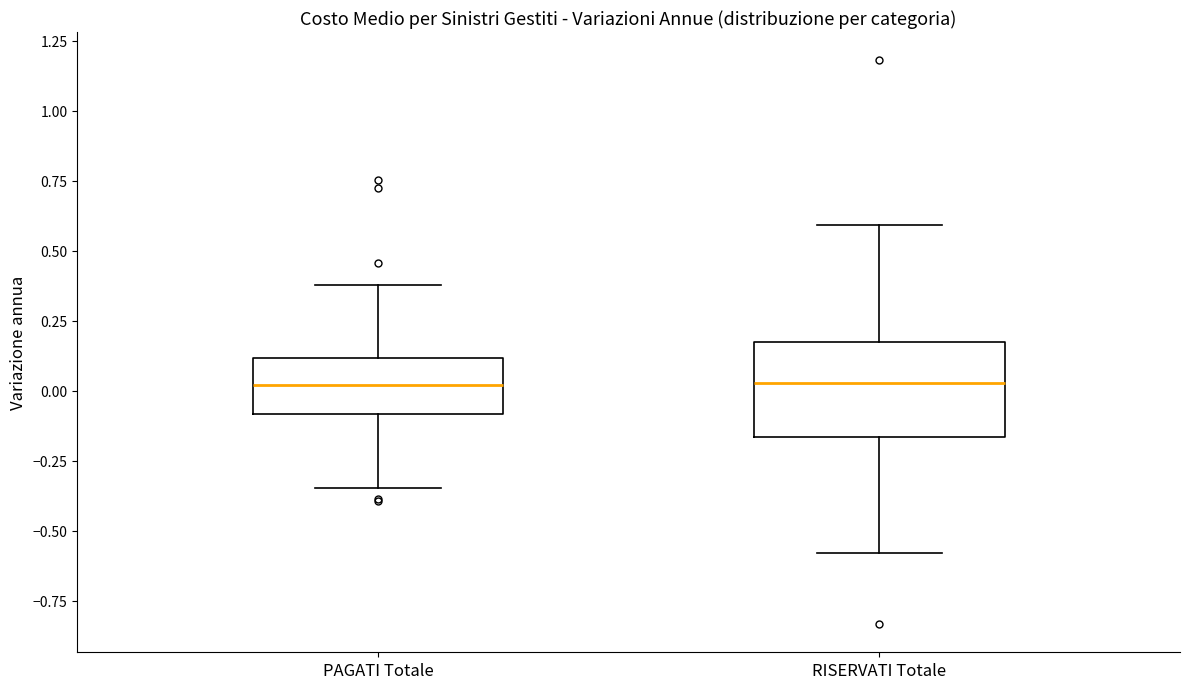

Reading left to right, read every box against the y-axis: the position of its median line, the range the box covers, and the ends of its whiskers. The values are not printed on the chart, so give them approximately, as read against the axis.

PAGATI Totale: median 0.00, box -0.10 to 0.10, whiskers -0.35 to 0.40
RISERVATI Totale: median 0.05, box -0.15 to 0.15, whiskers -0.60 to 0.60